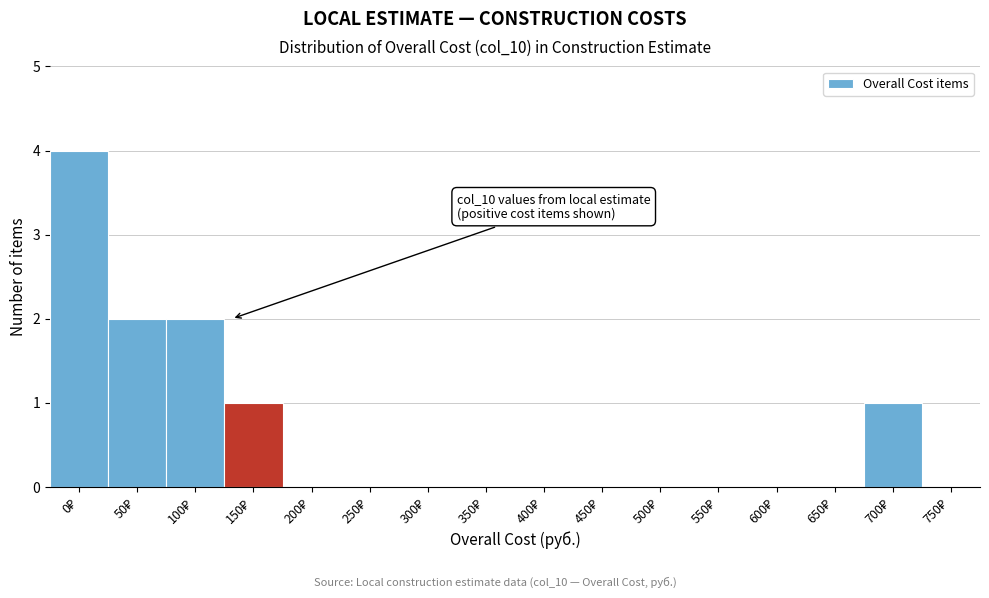

What is the greatest value displayed?

4